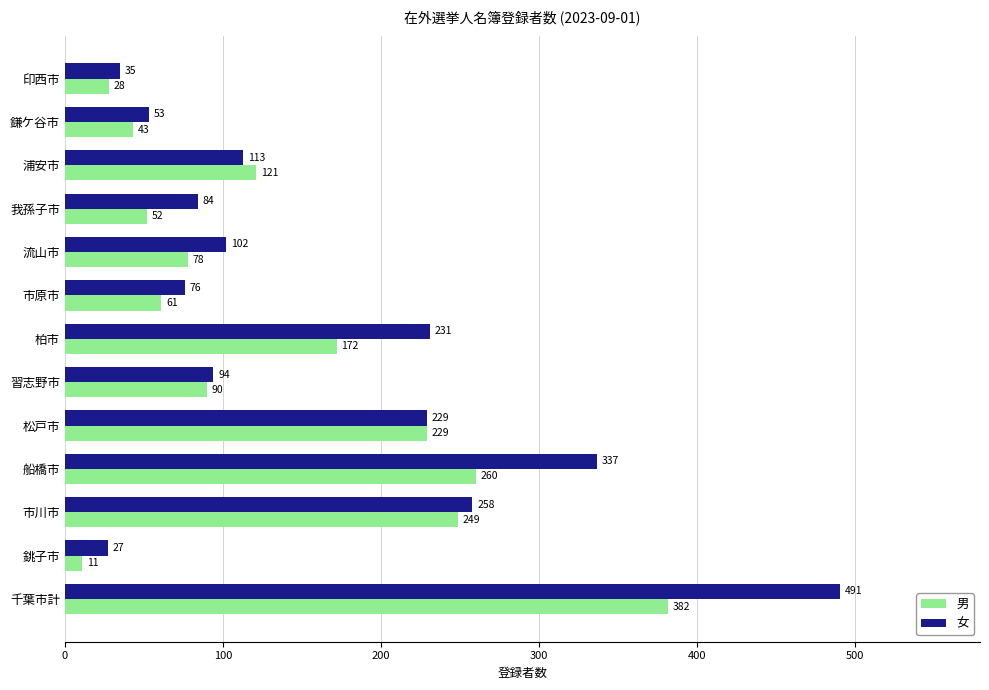

Where is 男 nearest to the value 196?

柏市